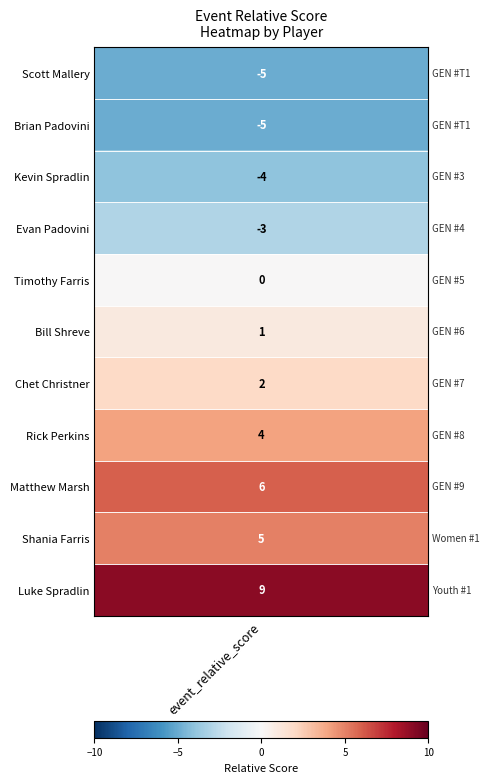

How many positive values does the Rick Perkins series have?

1